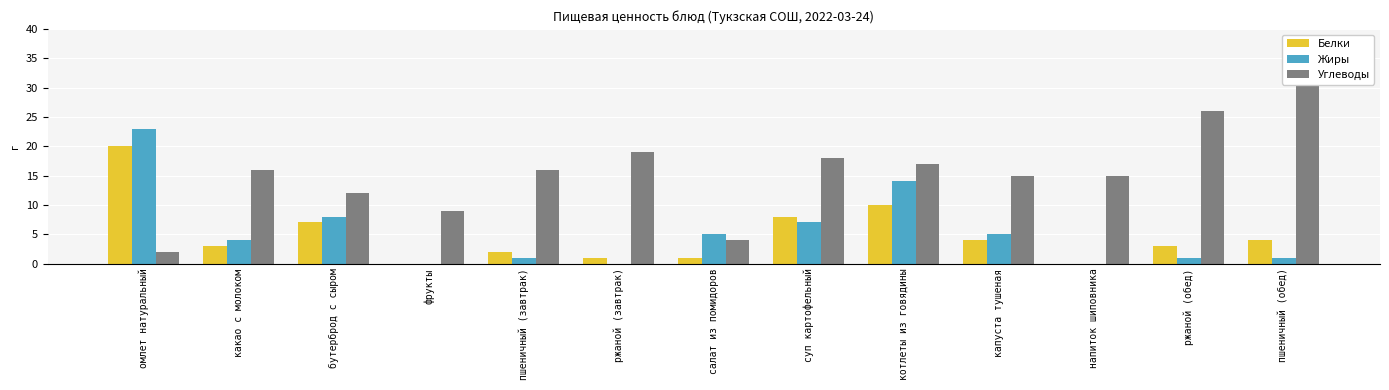

What is the approximate value of Белки at салат из помидоров?

1